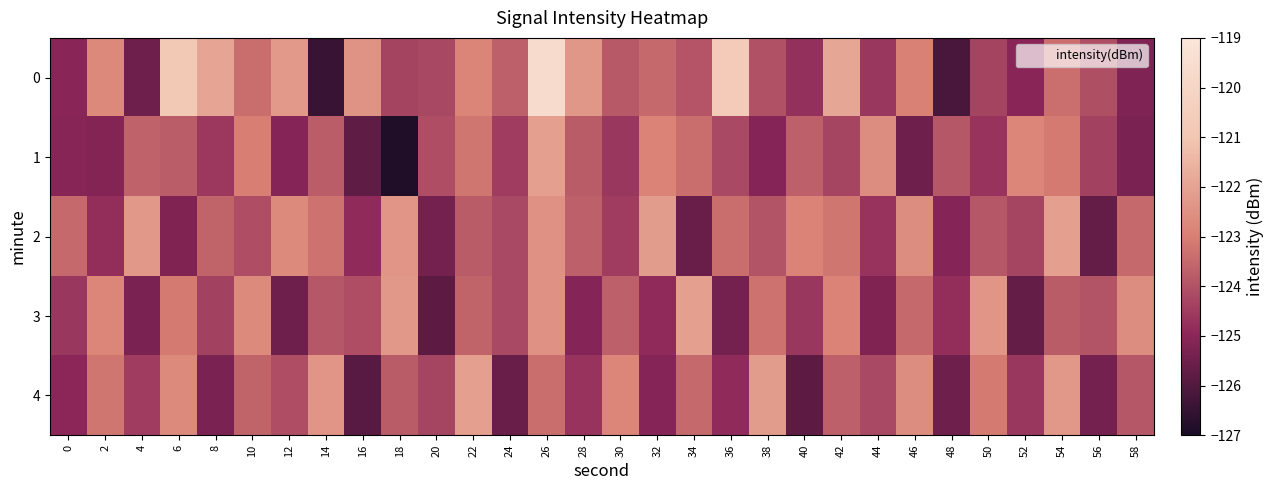

At which category is the sum across all series the highest?

26